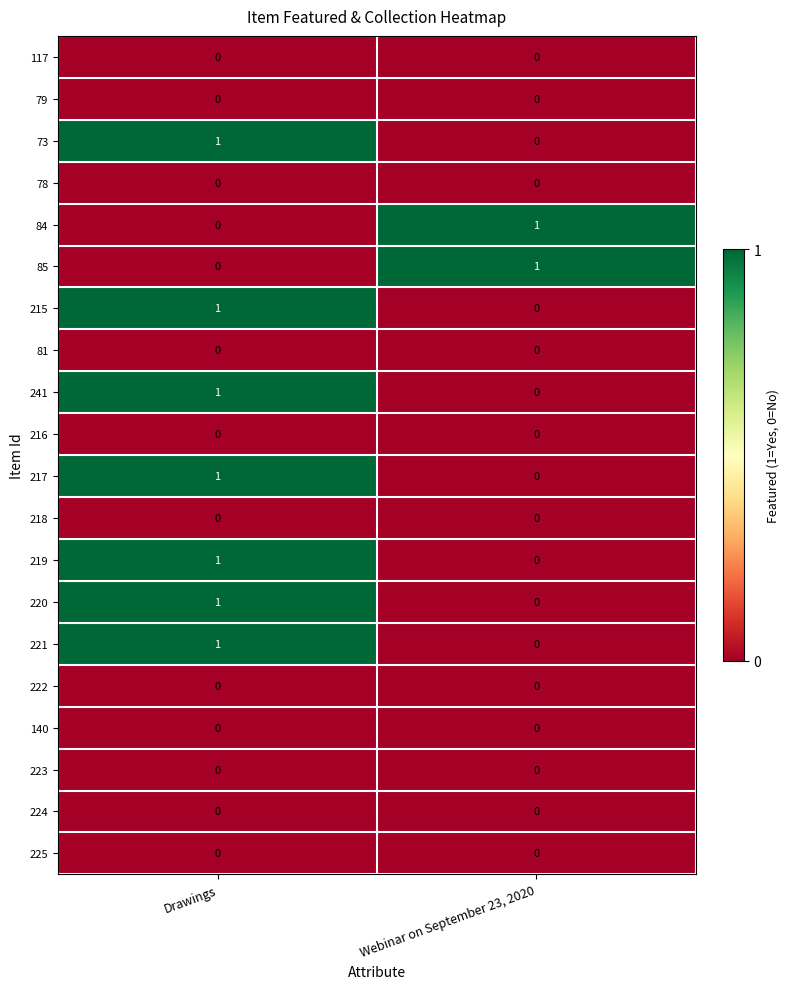

What is the spread (max minus min) of values at Webinar on September 23, 2020?

1